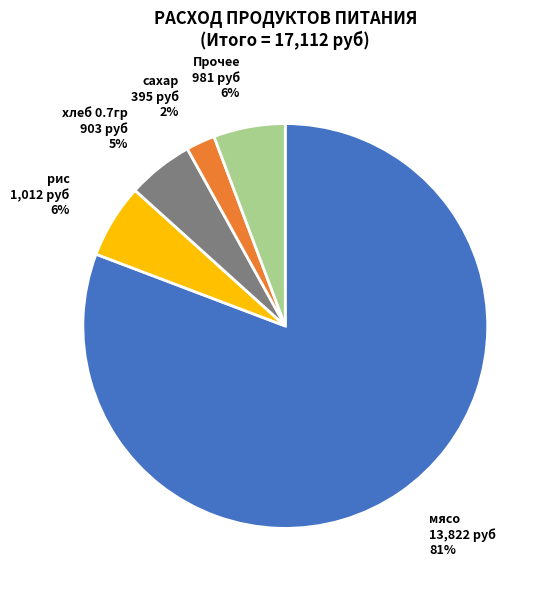

The Прочее slice represents 1% of the pie. True or false?

False